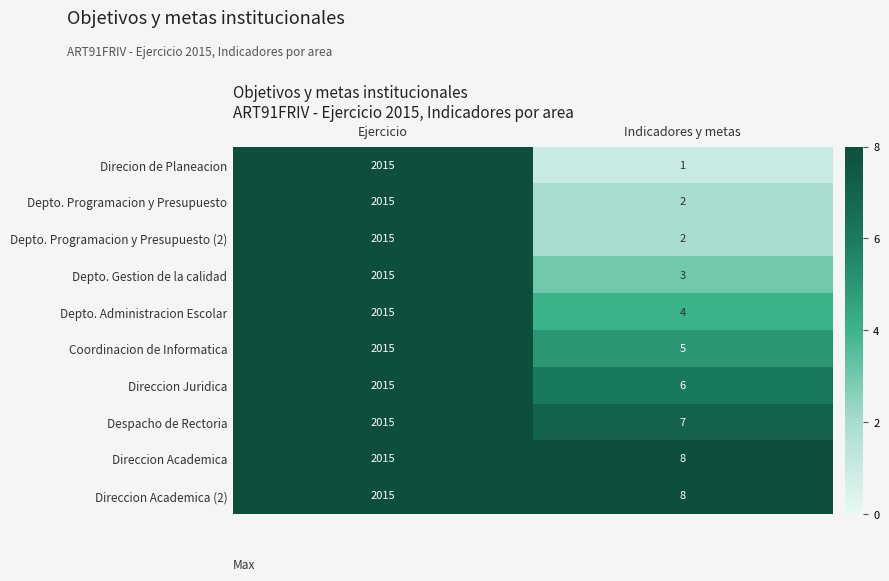

Which series has the widest spread of values?

Direcion de Planeacion